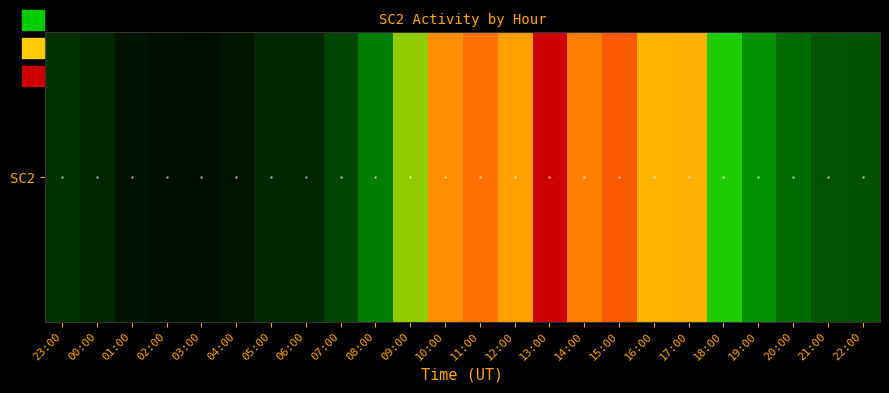

Read the value at 06:00, to the nearest 5.

75